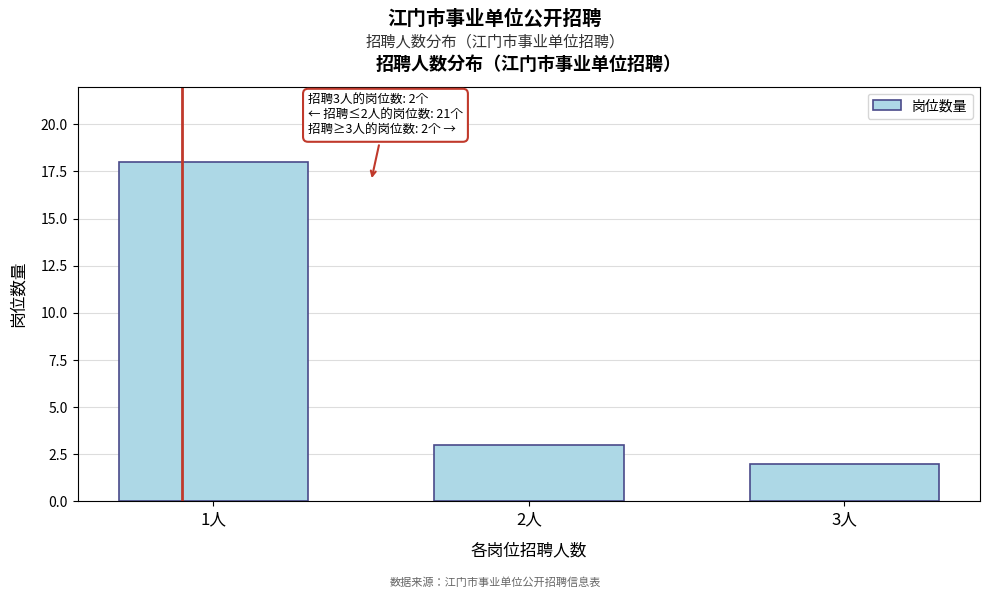

Reading left to right, extract all data points from this chart.

1人=18	2人=3	3人=2